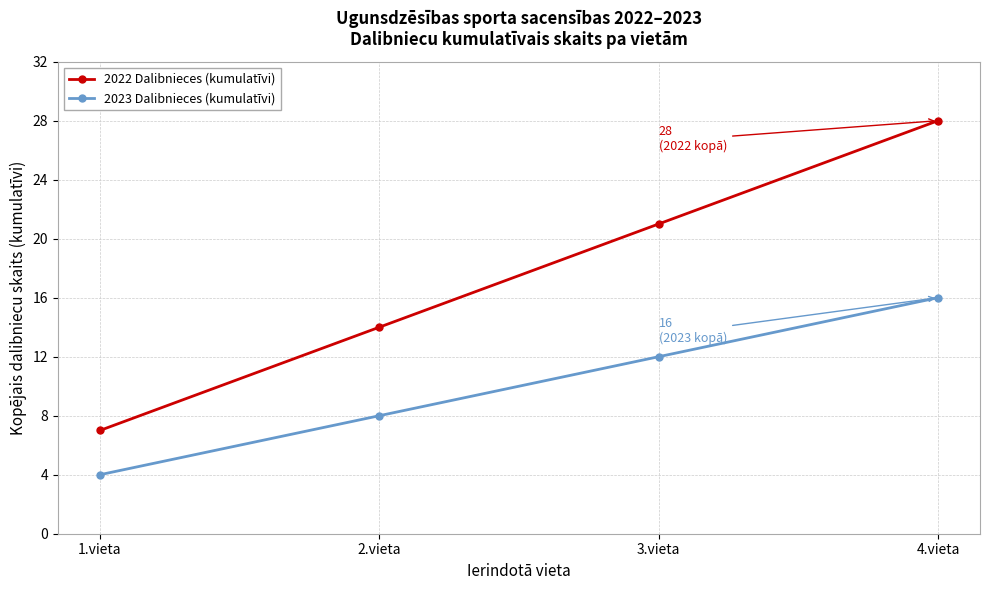

Is it true that 2022 Dalibnieces (kumulatīvi) equals 3 at 1.vieta?

False